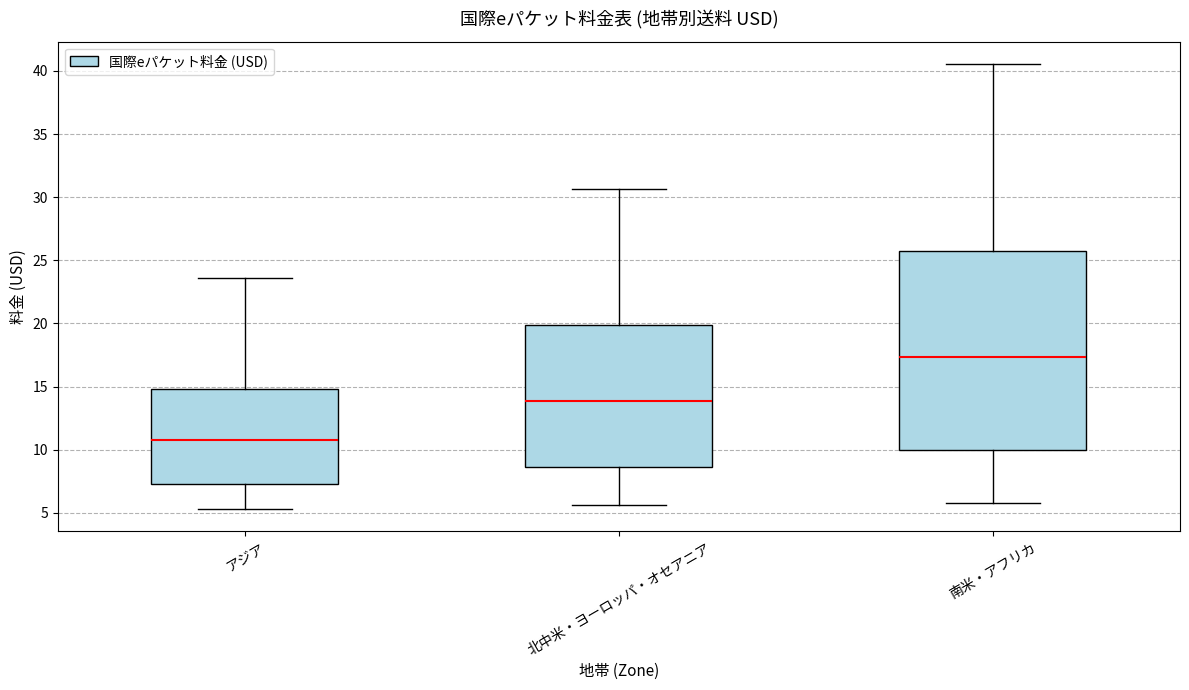

Reading left to right, transcribe this box plot: for each box, give where its median line is, the range the box spans, and where its two whiskers end, as read against the y-axis. The values are not printed on the chart, so give them approximately, as read against the axis.

アジア: median 11.0, box 7.5 to 15.0, whiskers 5.5 to 23.5
北中米・ヨーロッパ・オセアニア: median 14.0, box 8.5 to 20.0, whiskers 5.5 to 30.5
南米・アフリカ: median 17.5, box 10.0 to 26.0, whiskers 6.0 to 40.5